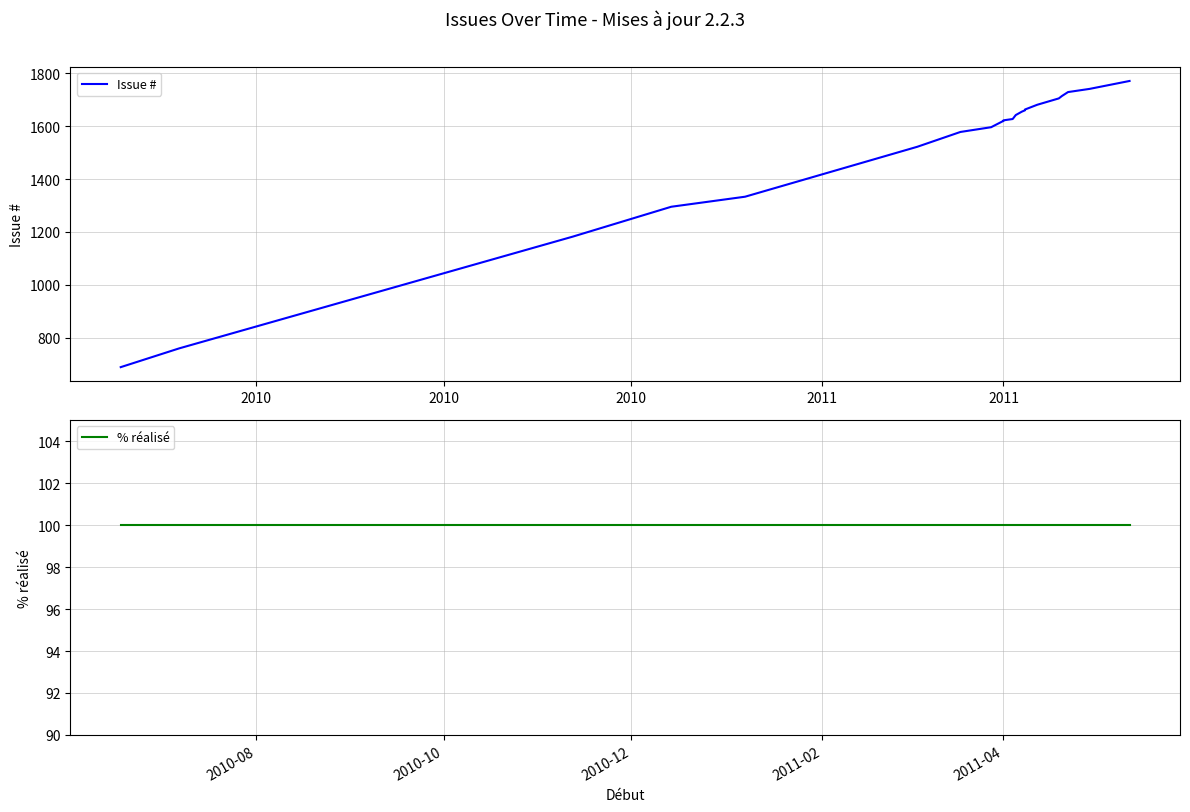

What are all the series names shown in the legend?

Issue #, % réalisé